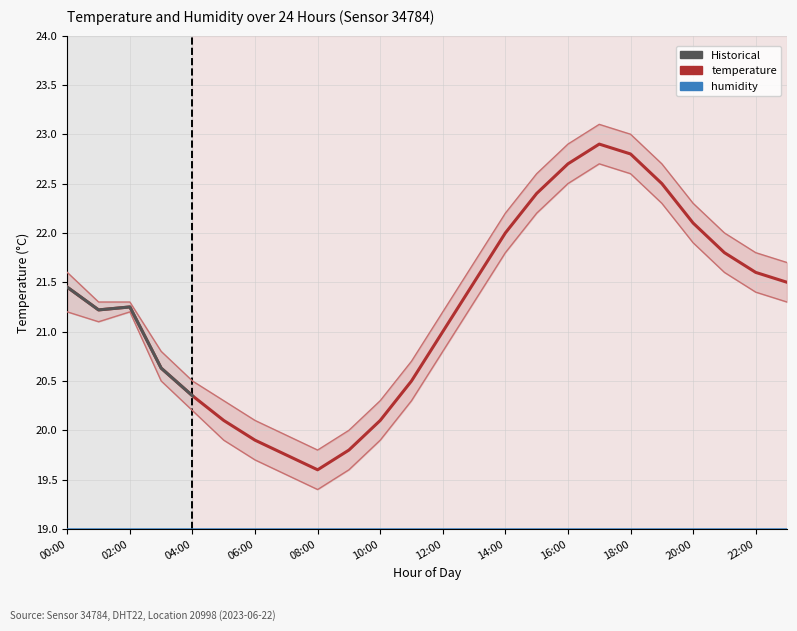

Is this an area chart (filled region under the line)?

No